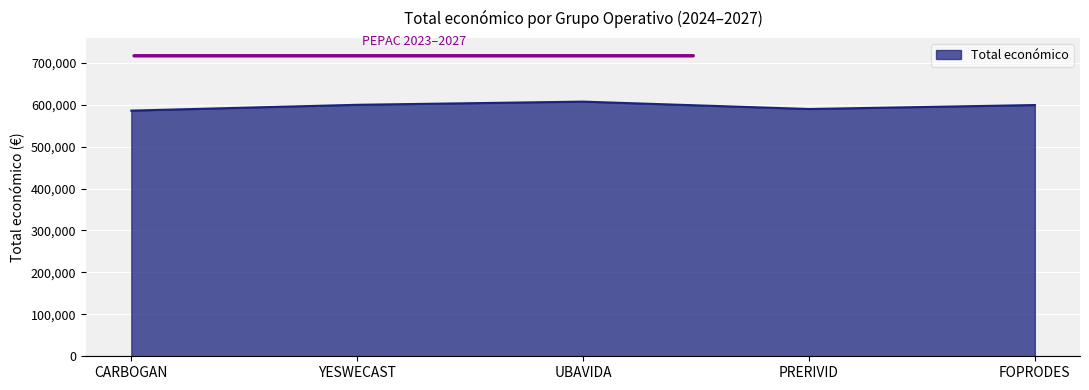

Approximately how many times larger is the value at YESWECAST compared to CARBOGAN?

1.0